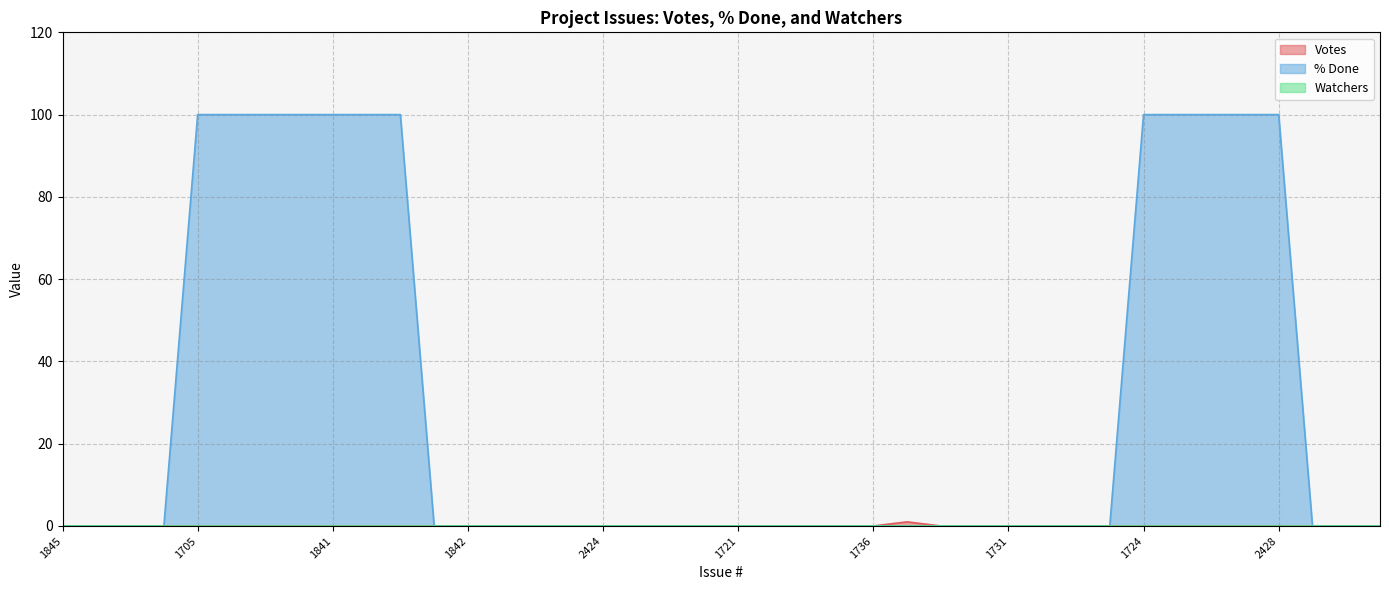

True or false: % Done has more than 0 points higher than both neighbors.

False